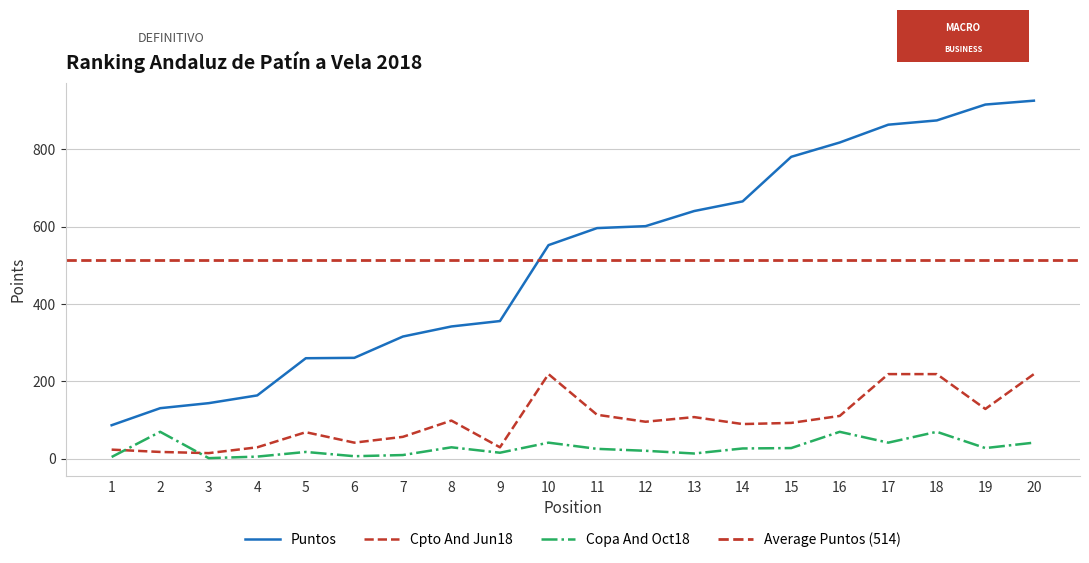

Which series has the widest spread of values?

Puntos